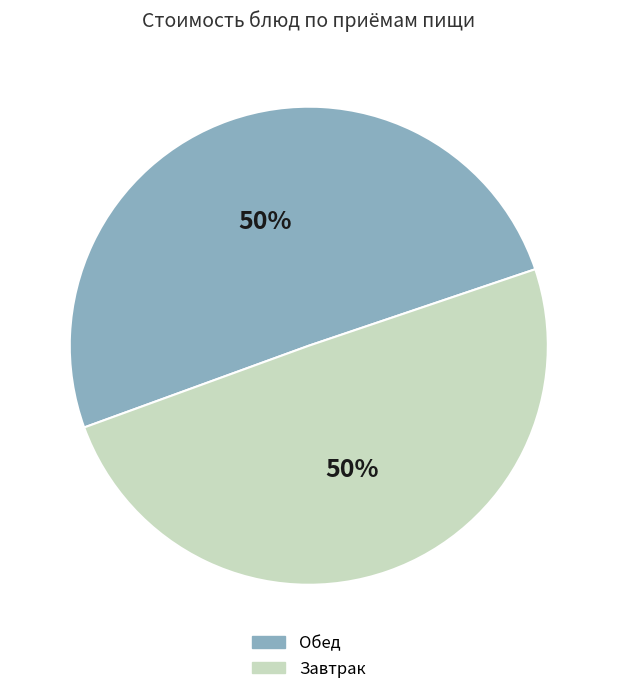

Count the number of slices in the pie.

2